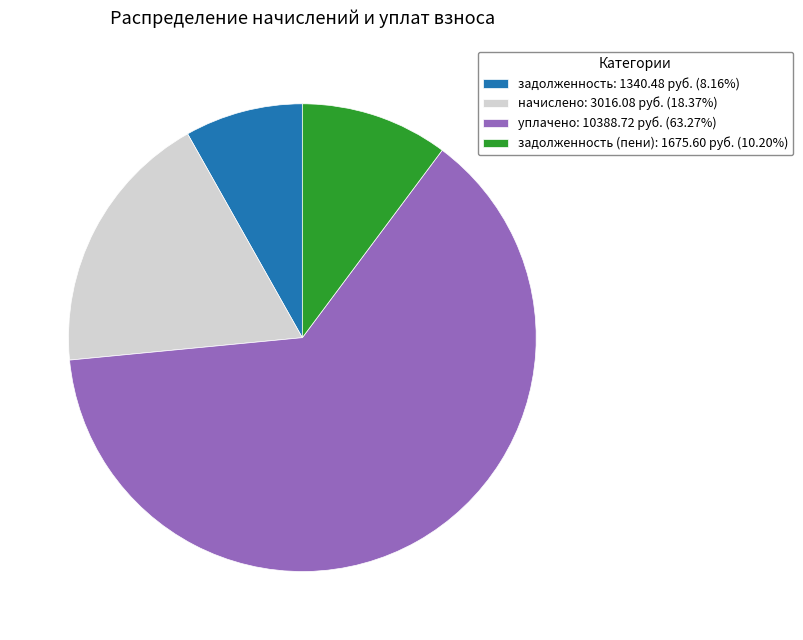

Is задолженность (пени): 1675.60 руб. (10.20%) the majority of the pie?

No